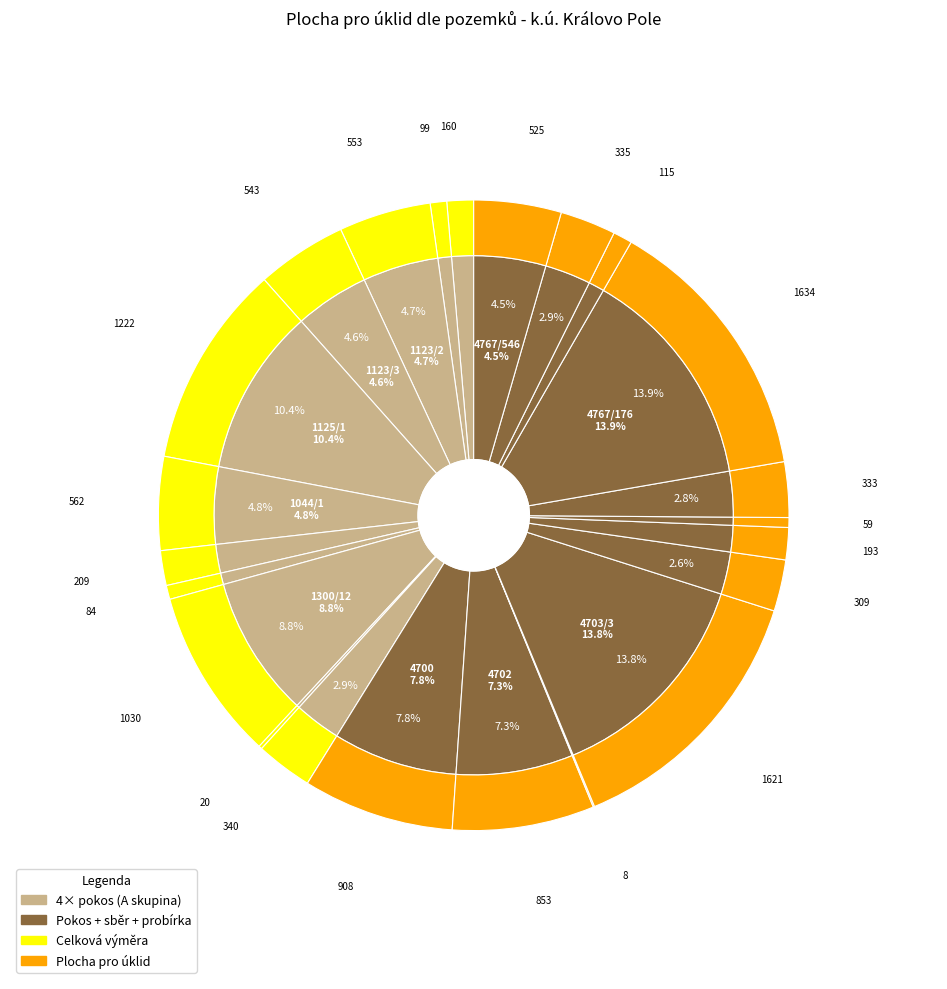

How many segments does this pie chart have?

23